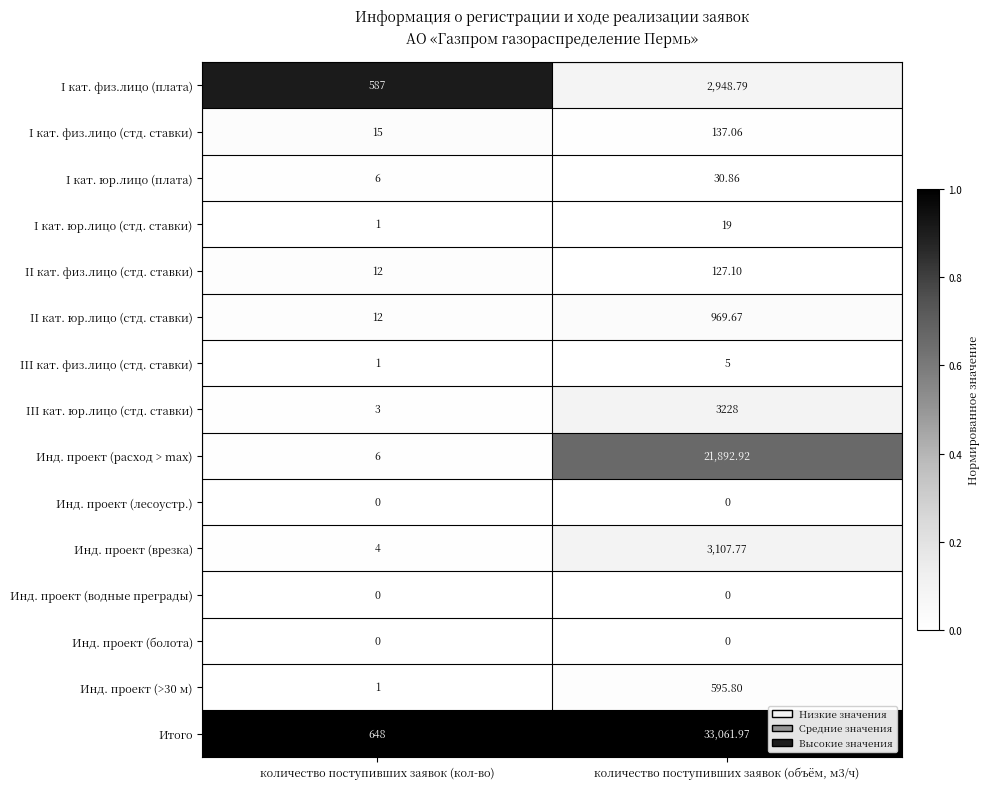

Which label corresponds to the largest value in the chart?

количество поступивших заявок (объём, м3/ч)